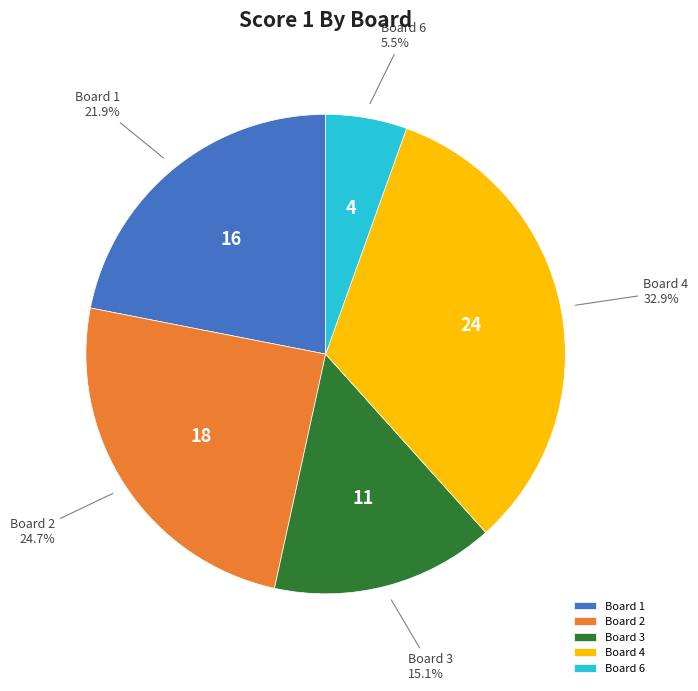

Which slice is the largest?

Board 4